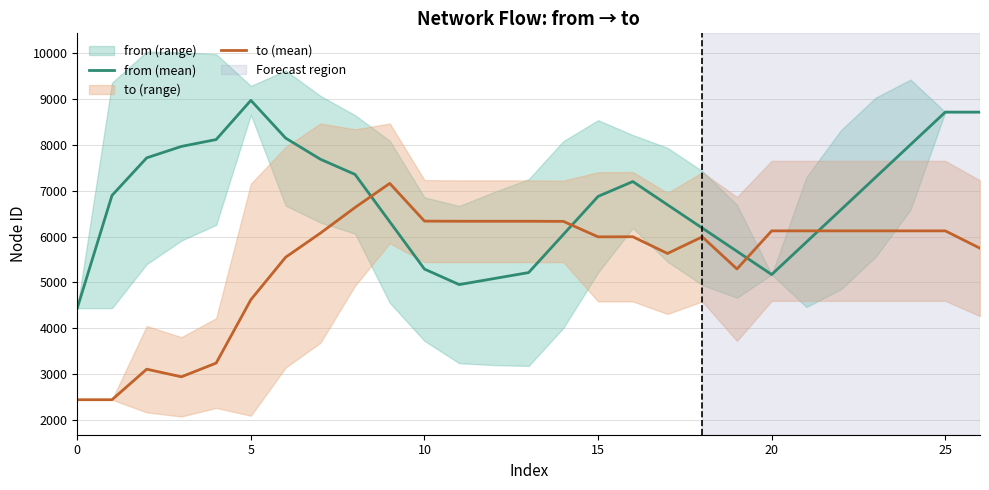

The value of from (mean) at 22 is 10637.0. True or false?

False